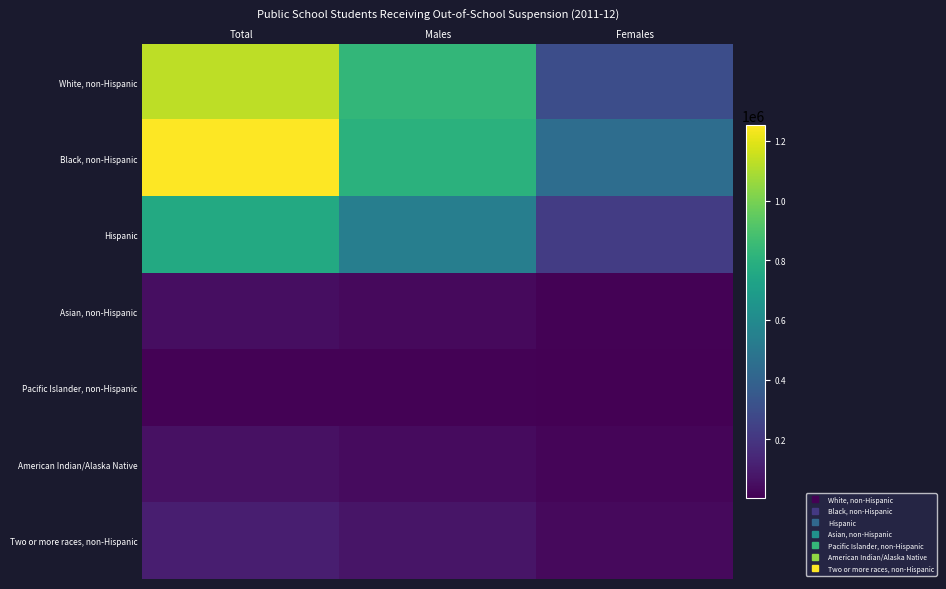

Which label corresponds to the largest value in the chart?

Total